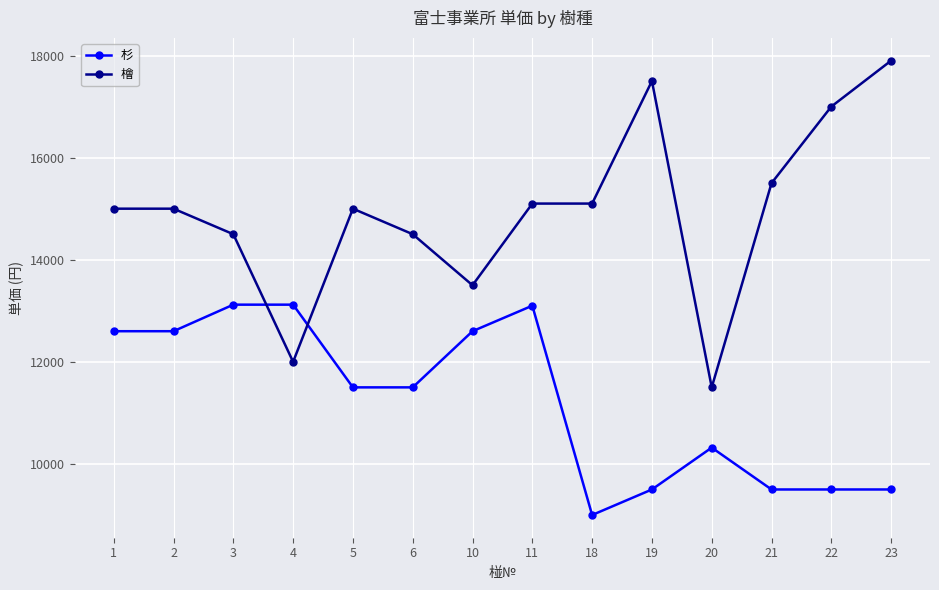

Read the 杉 value at 20.

10320